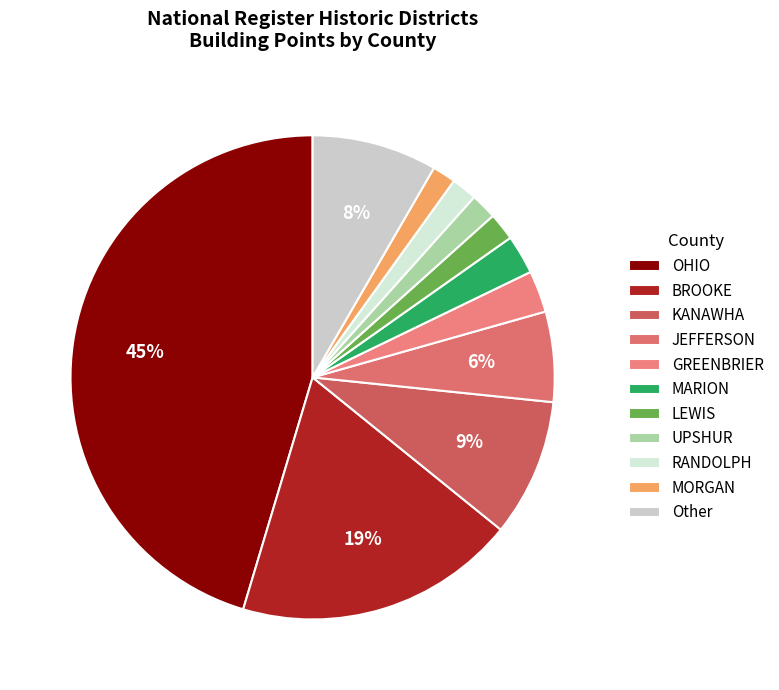

What percentage is NOT represented by LEWIS?

98.2%